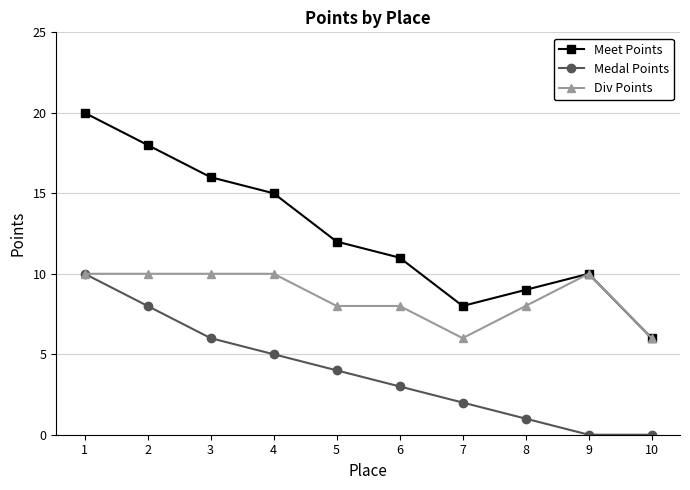

What value does the Meet Points series have at 8?

9